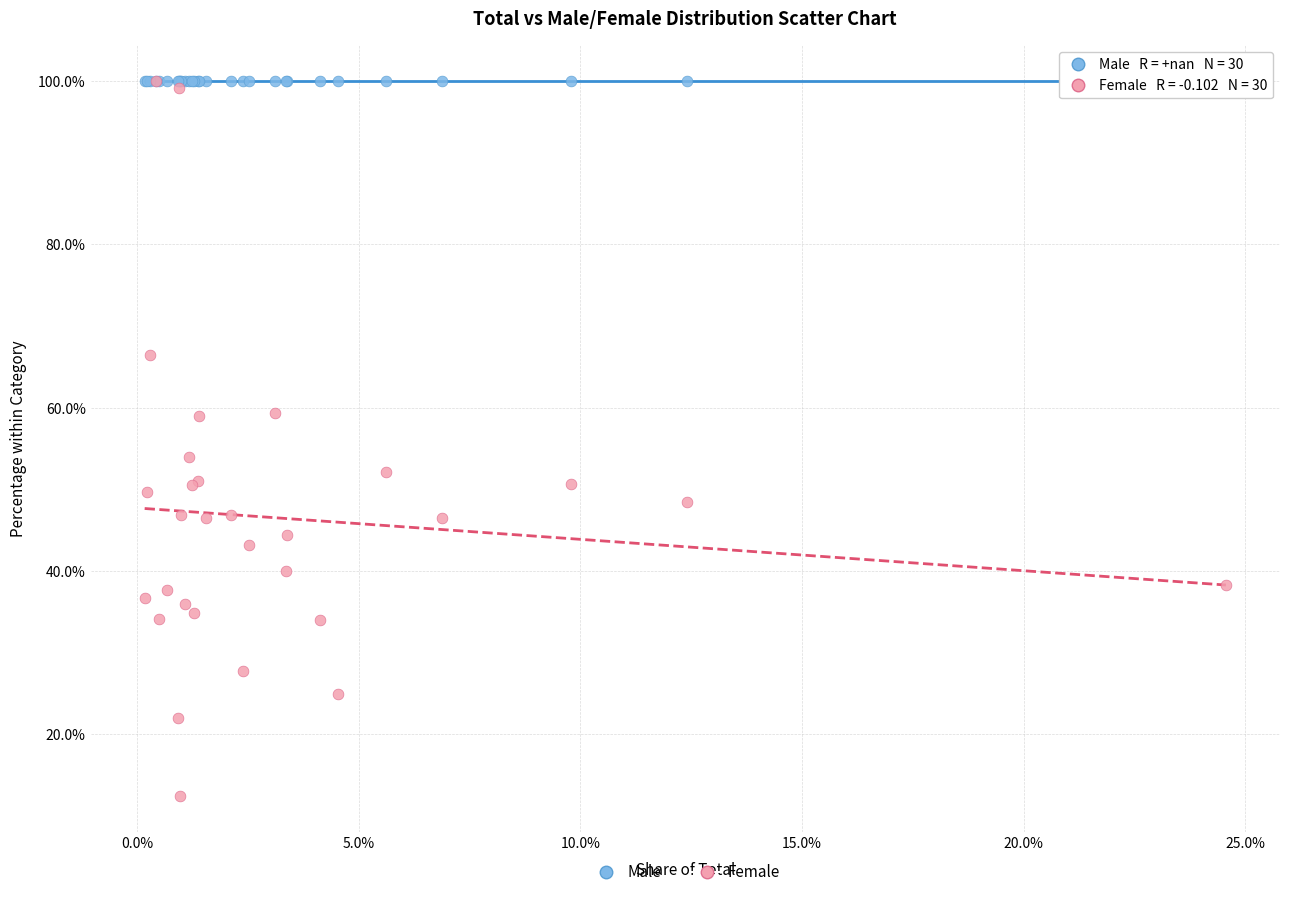

Which series contains the lowest Y value?

Female